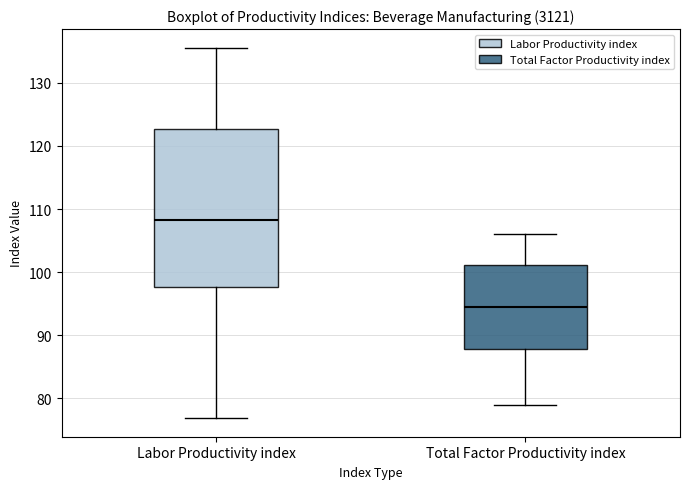

Where is the upper edge of the box for Labor Productivity index on the y-axis? The values are not printed on the chart, so give them approximately, as read against the axis.

123